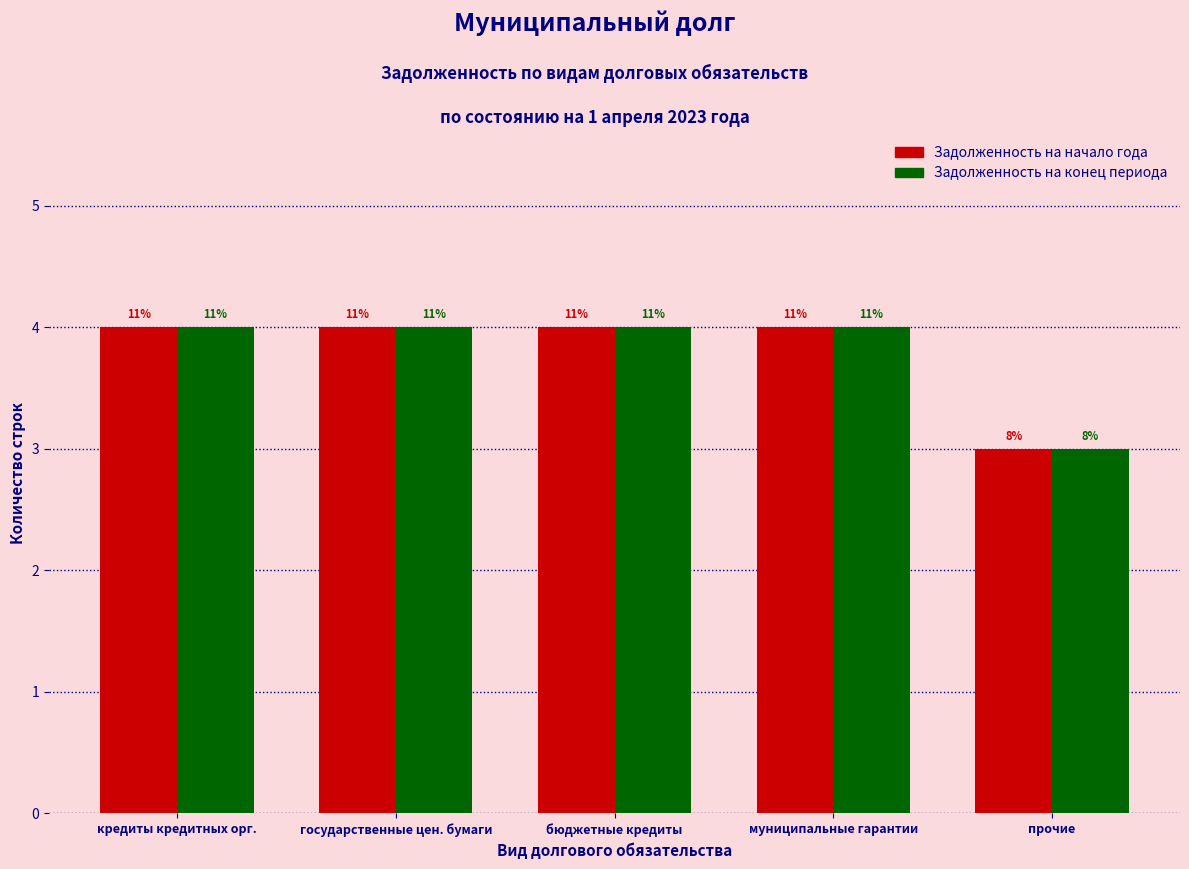

How many bars are there in total?

10